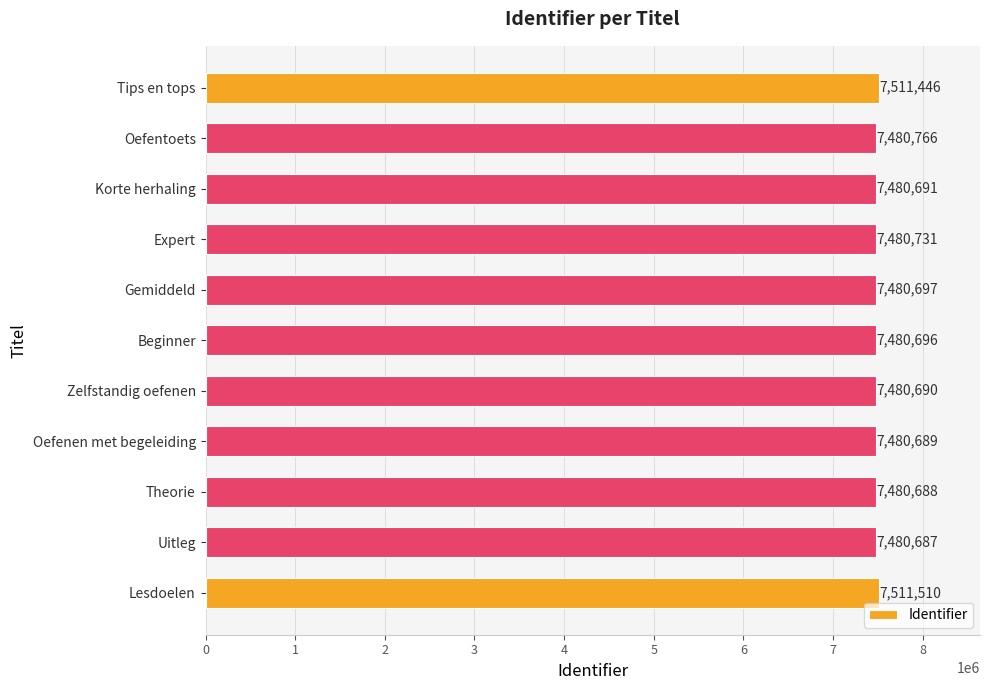

What is the change in value from Lesdoelen to Korte herhaling?

-30819